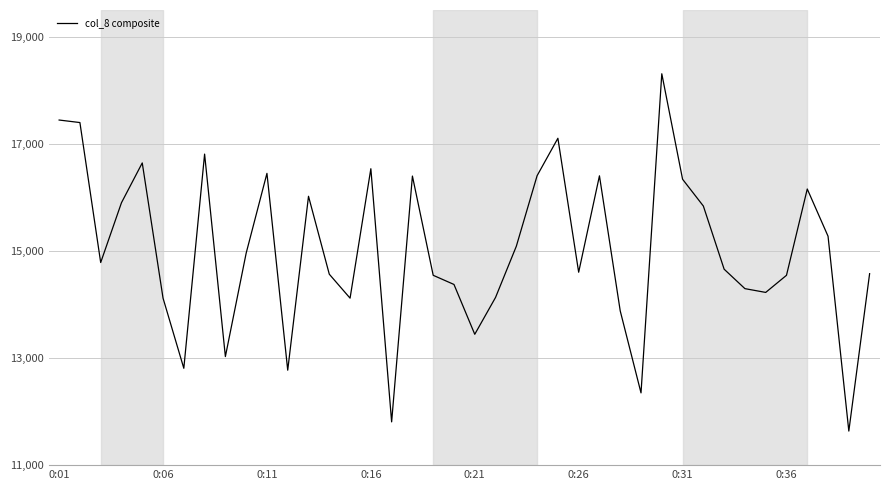

What is the difference between the maximum and minimum values?

6673.0